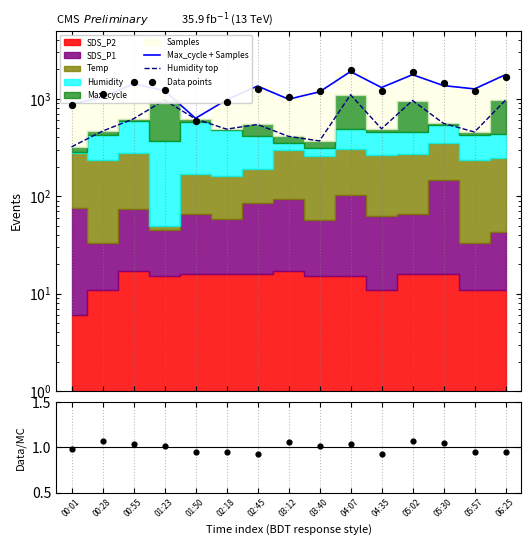

Which series has the largest total across all categories?

Data points